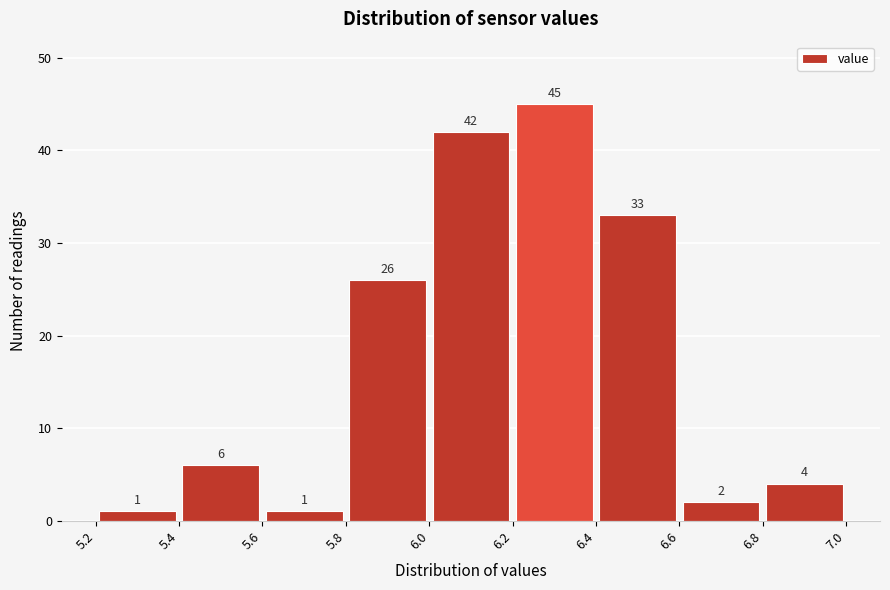

Reading left to right, list every bar in this chart as the range it spans on the x-axis followed by its height.

5.2 to 5.4: 1
5.4 to 5.6: 6
5.6 to 5.8: 1
5.8 to 6.0: 26
6.0 to 6.2: 42
6.2 to 6.4: 45
6.4 to 6.6: 33
6.6 to 6.8: 2
6.8 to 7.0: 4